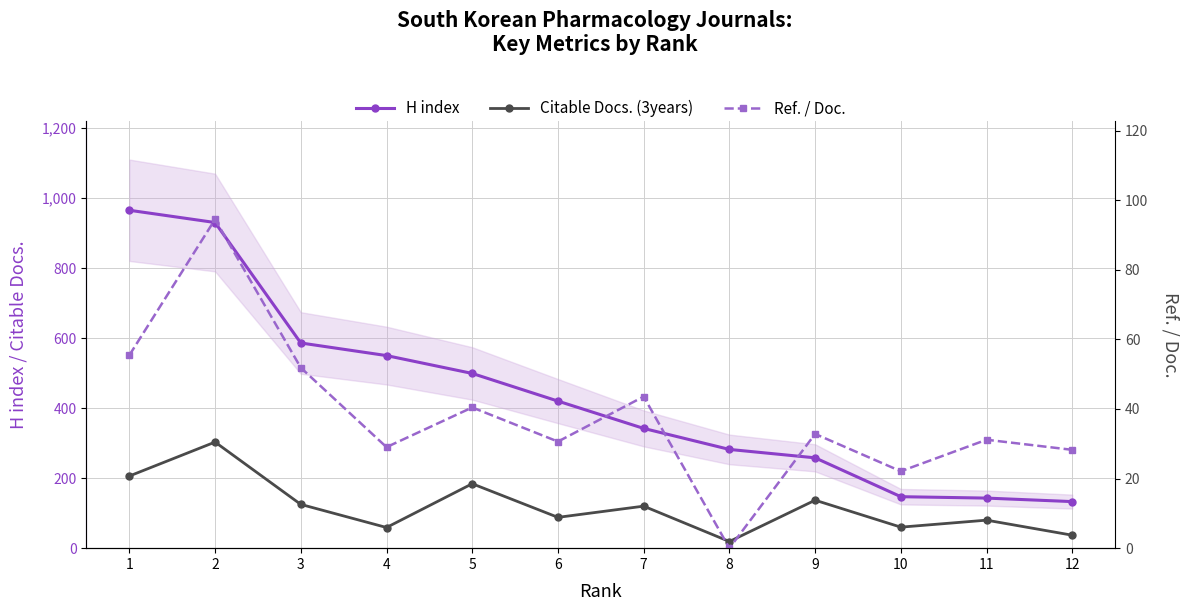

Reading left to right, transcribe all the data shown in this chart.

H index: 1=965.0	2=930.0	3=586.0	4=550.0	5=499.0	6=420.0	7=342.0	8=282.0	9=258.0	10=147.0	11=143.0	12=133.0
Citable Docs. (3years): 1=206.0	2=303.0	3=125.0	4=59.0	5=184.0	6=88.0	7=120.0	8=19.0	9=137.0	10=60.0	11=80.0	12=37.0
Ref. / Doc.: 1=55.5	2=94.5	3=51.9	4=29.0	5=40.4	6=30.6	7=43.6	8=0.0	9=32.8	10=22.1	11=31.2	12=28.3